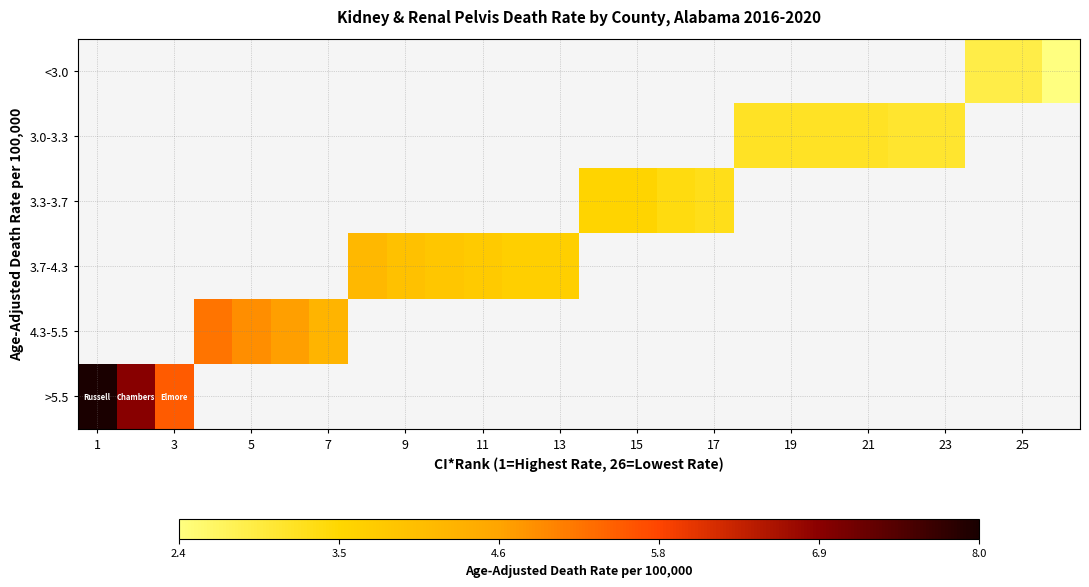

How many distinct data groups are displayed?

6